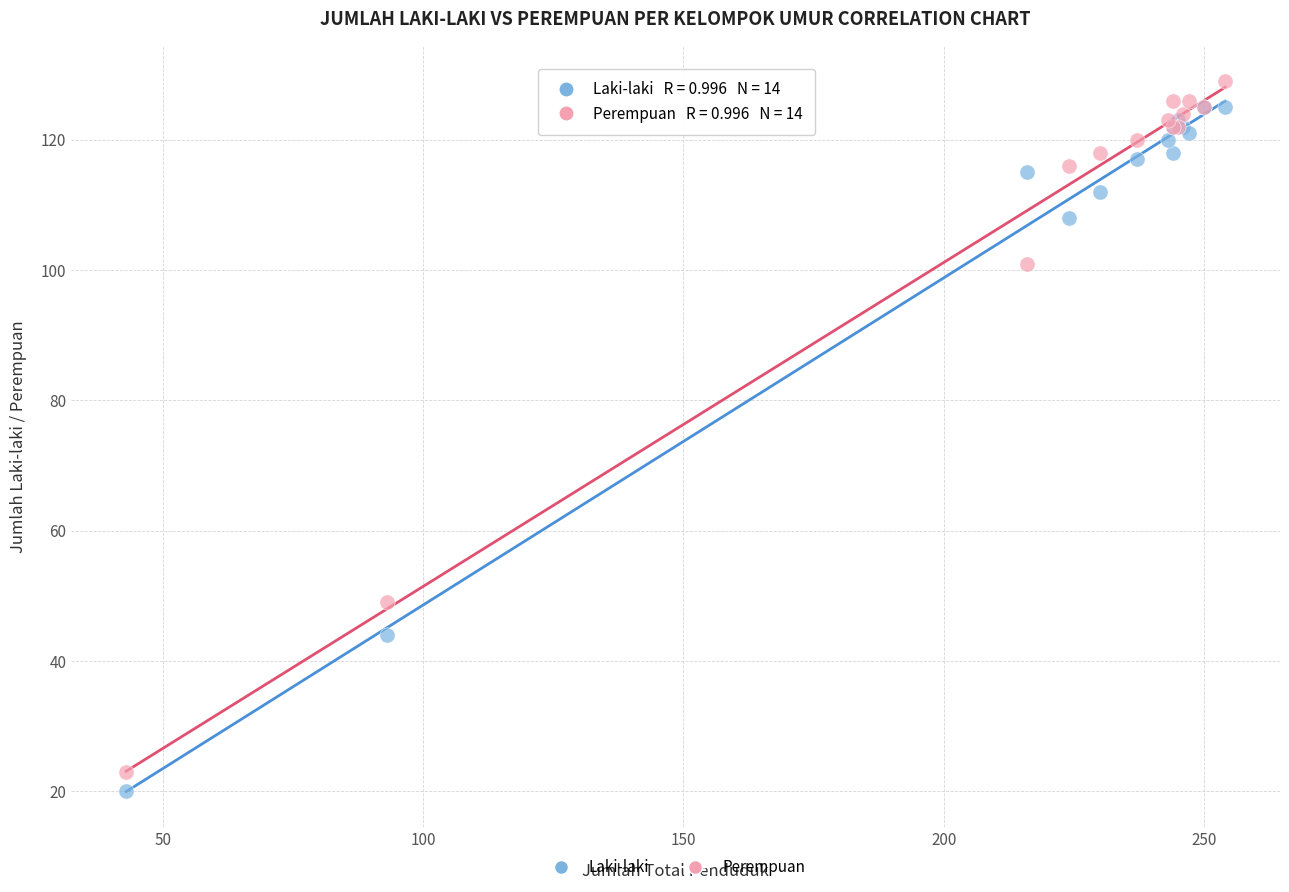

In the Perempuan series, what Y value is closest to 76?

101